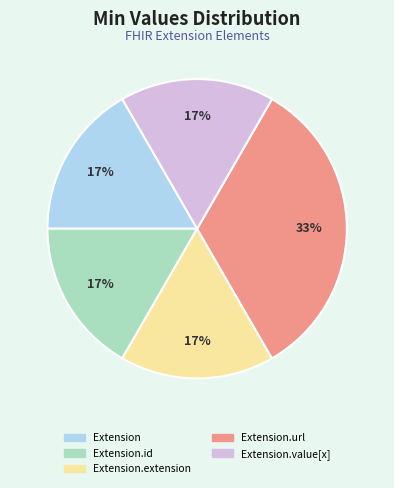

To the nearest percent, what is the average slice percentage?

20%